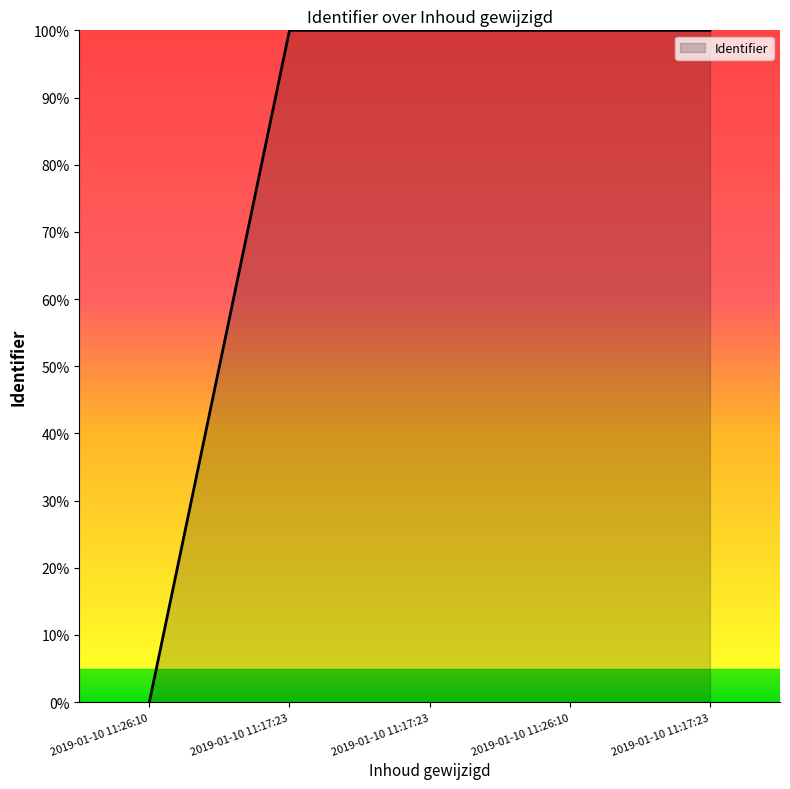

How many values are below 99?

1